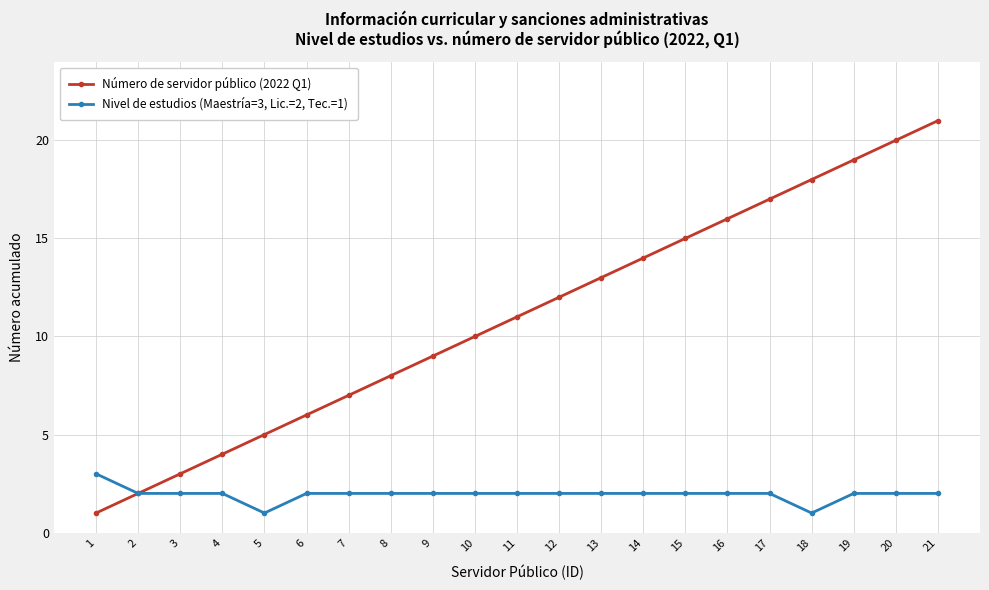

Rank the series by their average value, from highest to lowest.

Número de servidor público (2022 Q1), Nivel de estudios (Maestría=3, Lic.=2, Tec.=1)